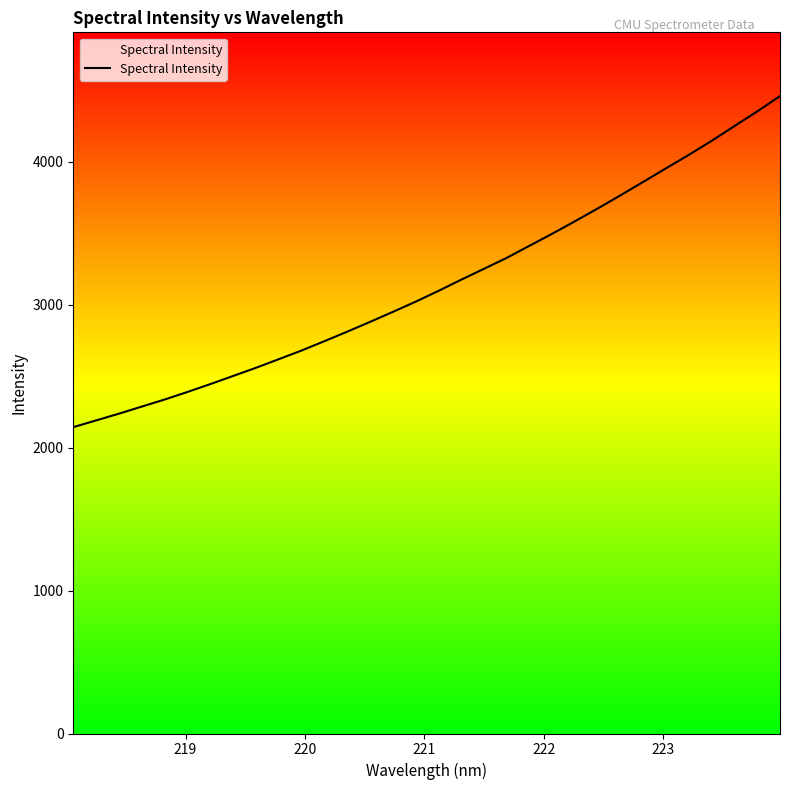

What is the smallest value displayed?

2143.3